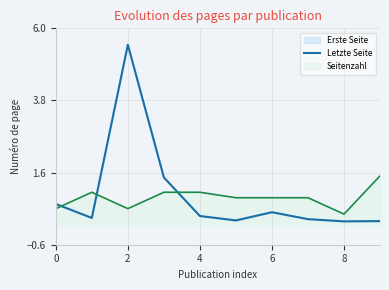

What is the value of the 5th point from the left?

0.3